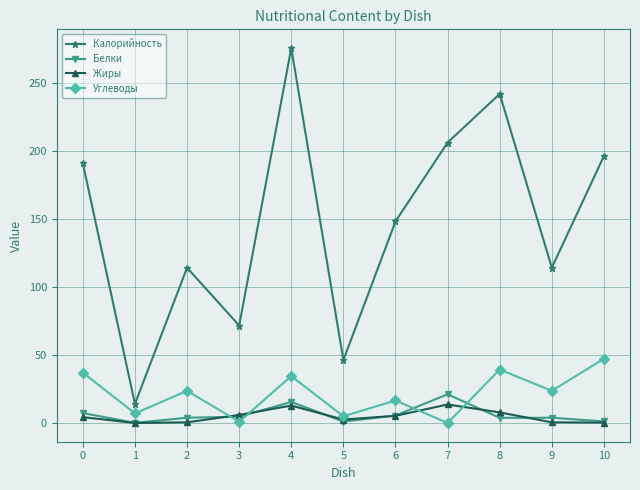

How many data points in Белки are above 3?

8